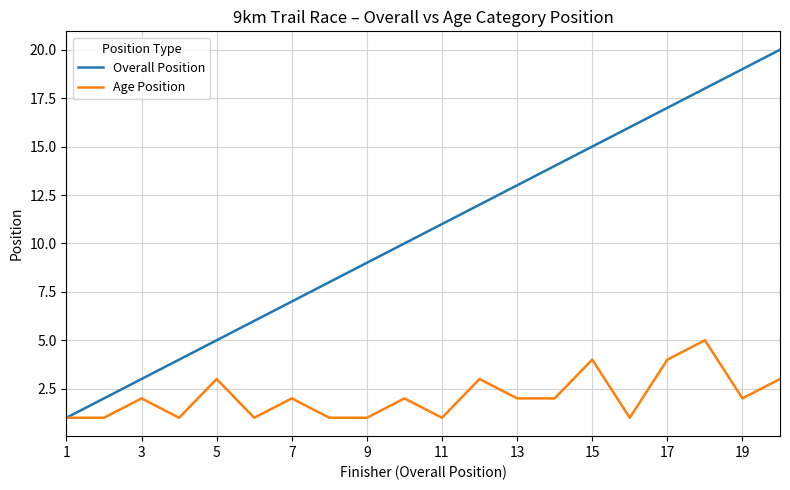

How many categories are shown in the chart?

20